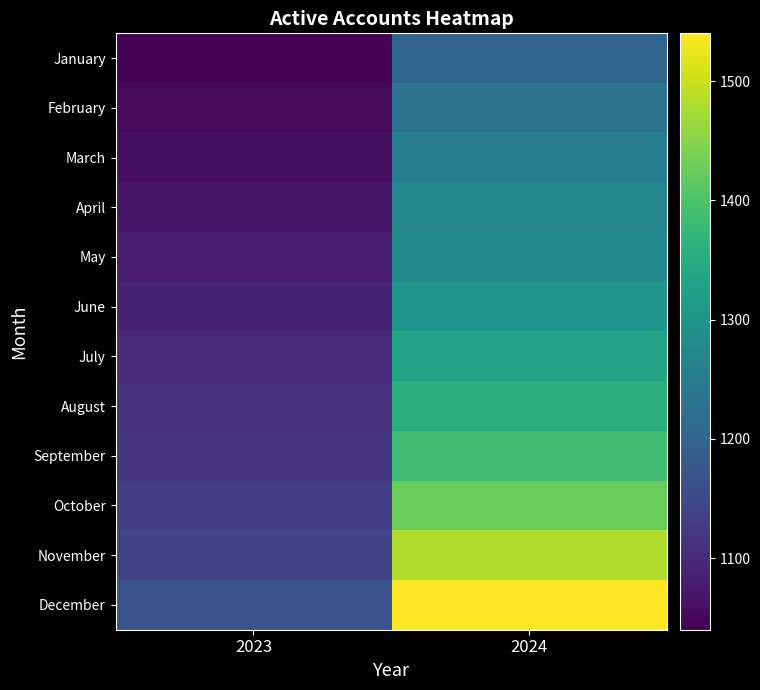

What is the difference between the highest and lowest values at 2024?

339